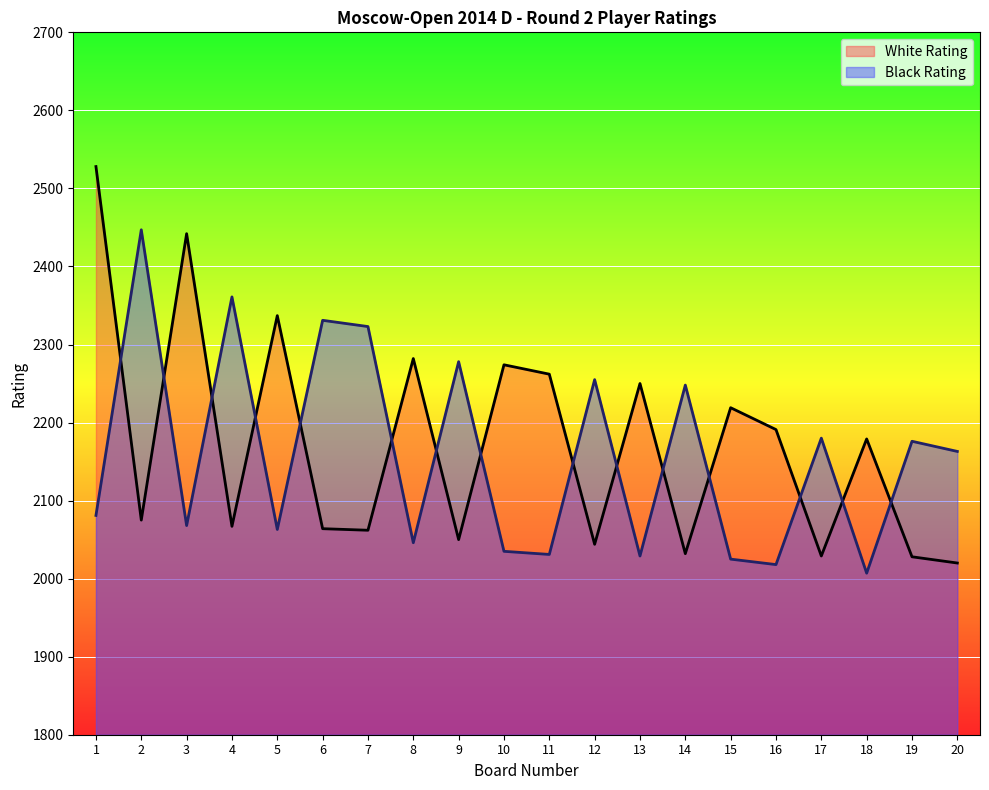

The White Rating series shows 789 at 18. True or false?

False